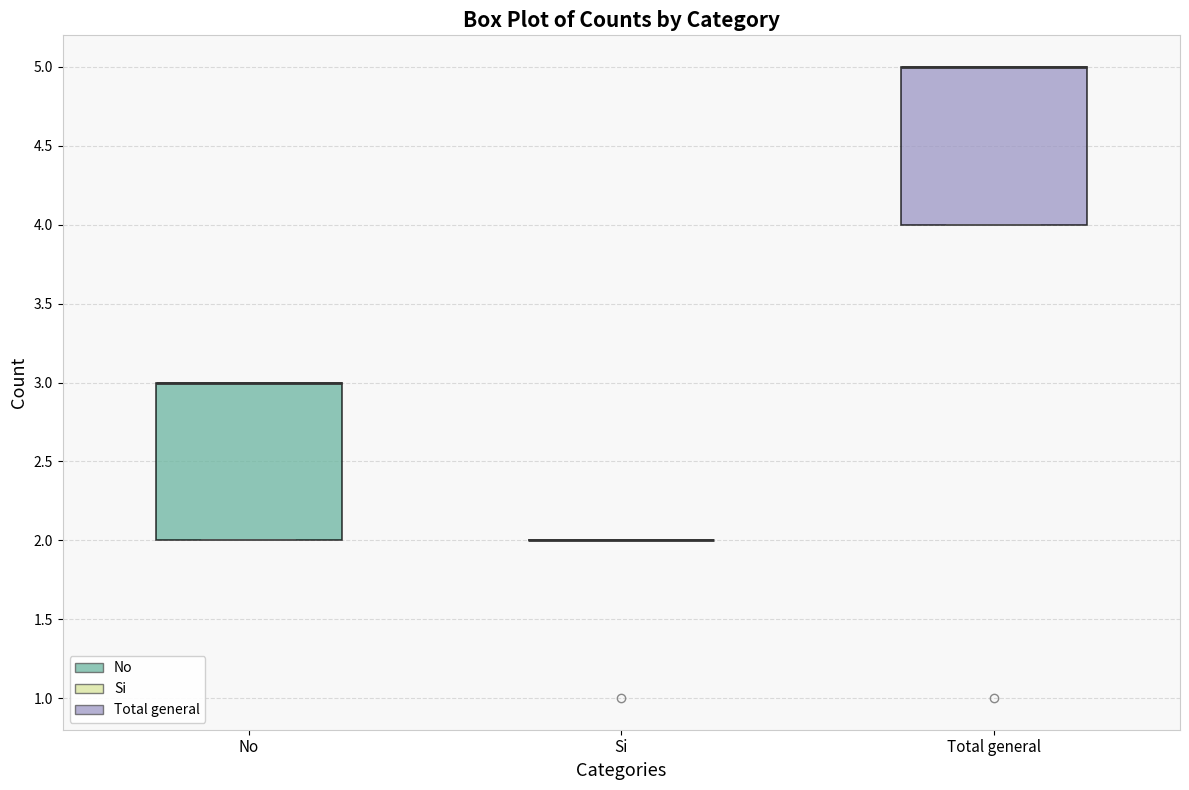

Reading left to right, read every box against the y-axis: the position of its median line, the range the box covers, and the ends of its whiskers. The values are not printed on the chart, so give them approximately, as read against the axis.

No: median 3 (drawn on the box's upper edge), box 2 to 3, whiskers 2 to 3
Si: box collapsed to a line at 2, whiskers 2 to 2
Total general: median 5 (drawn on the box's upper edge), box 4 to 5, whiskers 4 to 5